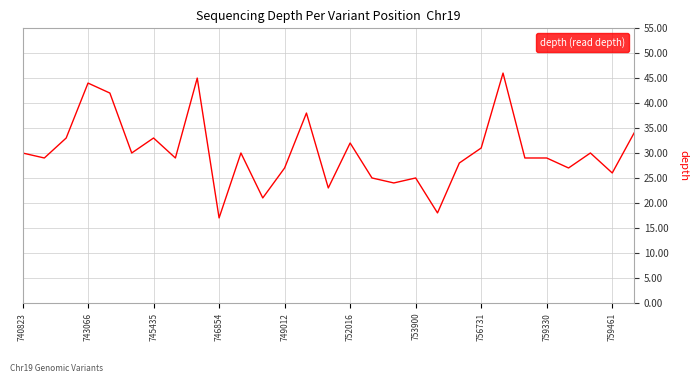

What is the smallest value displayed?

17